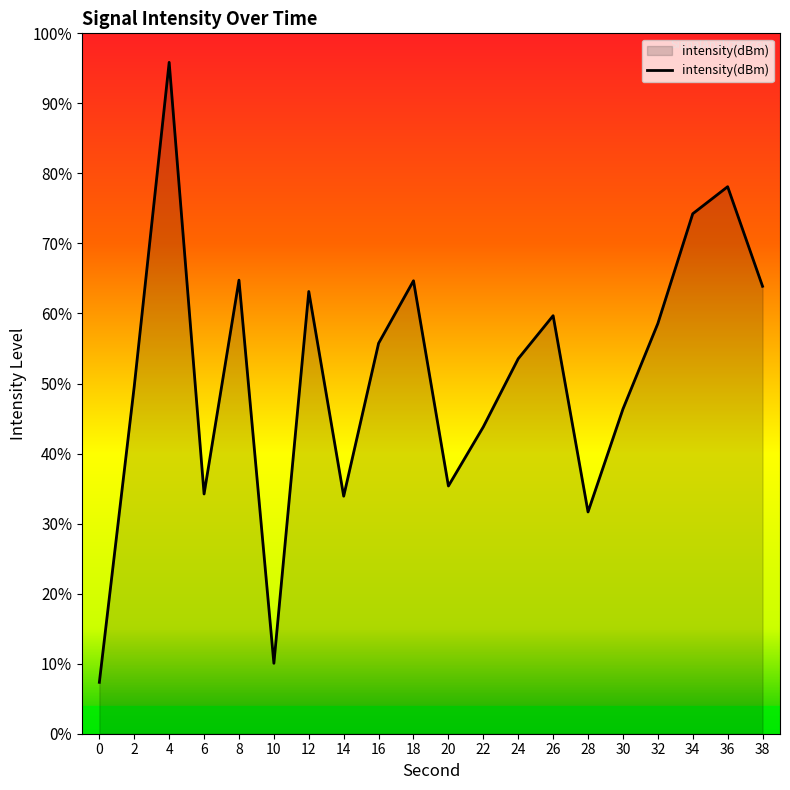

Rank the categories by value from lowest to highest.

0, 10, 28, 14, 6, 20, 22, 30, 2, 24, 16, 32, 26, 12, 38, 18, 8, 34, 36, 4